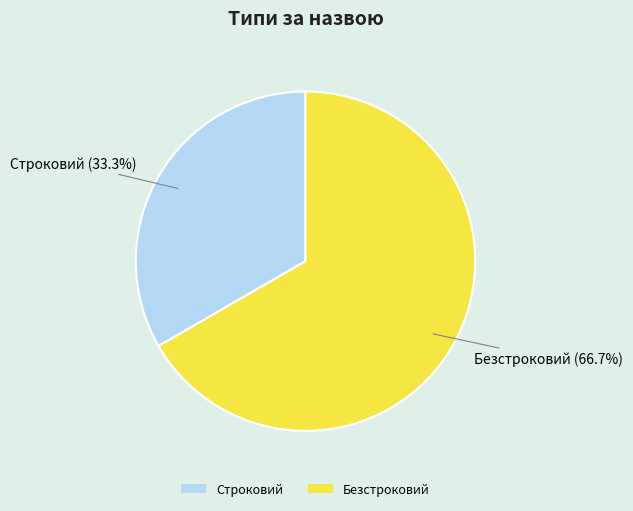

Is it true that Строковий is 33% of the pie?

True